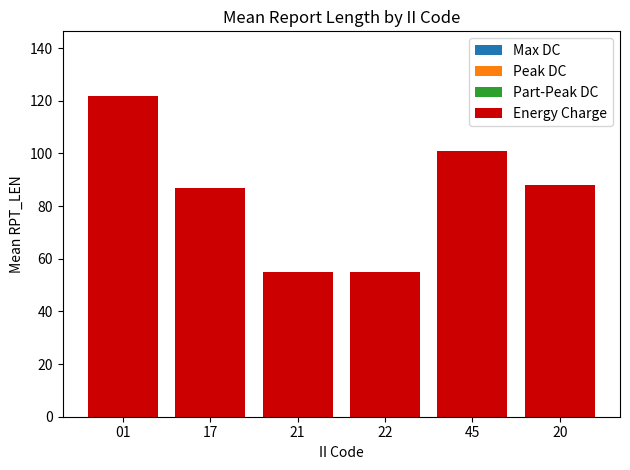

What position from the left is 45?

5